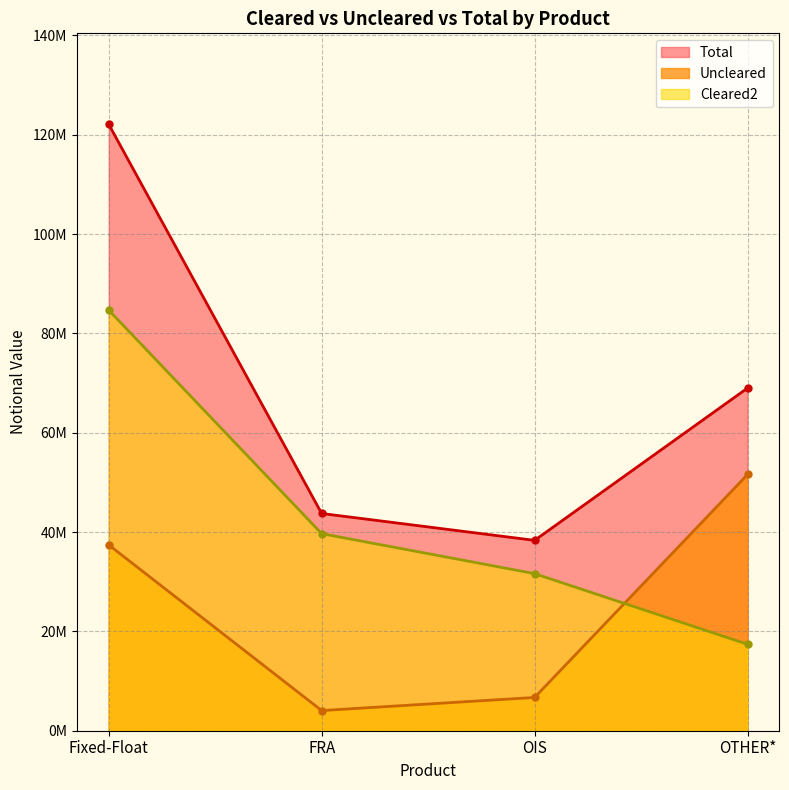

Which has a higher value, OTHER* or Fixed-Float?

OTHER*